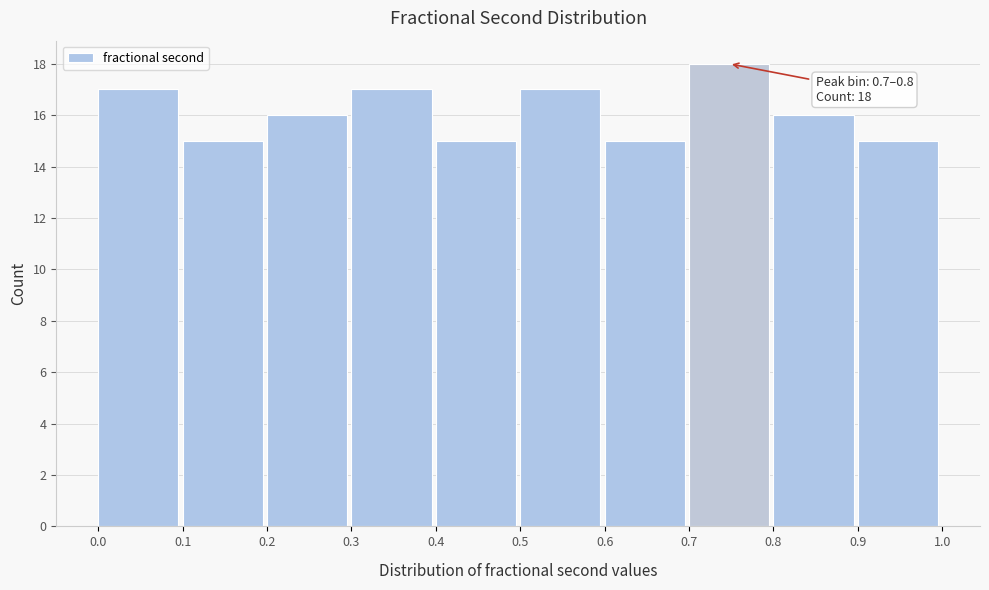

Over which range of the x-axis is the bar tallest?

0.7 to 0.8